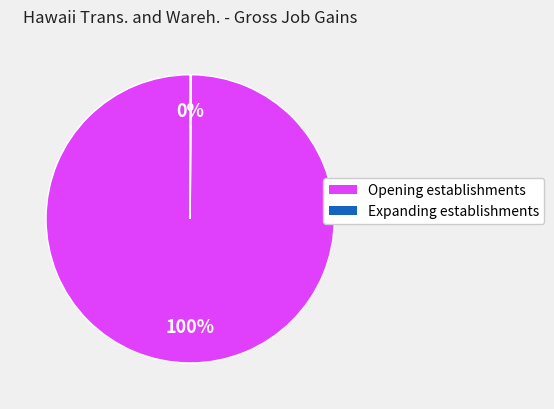

To the nearest percent, what is the average slice percentage?

50%